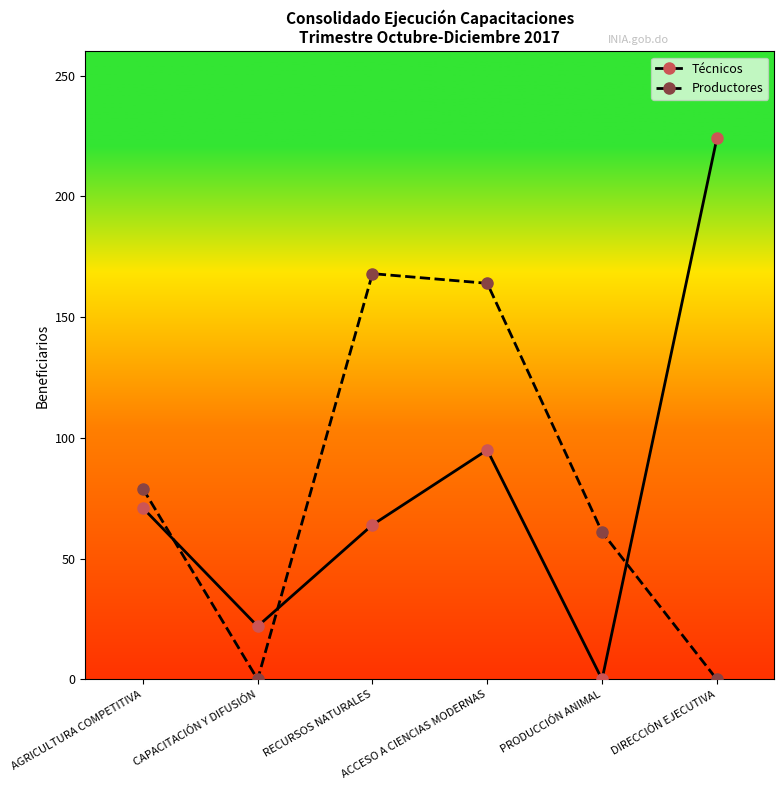

At which category is the sum across all series the highest?

ACCESO A CIENCIAS MODERNAS